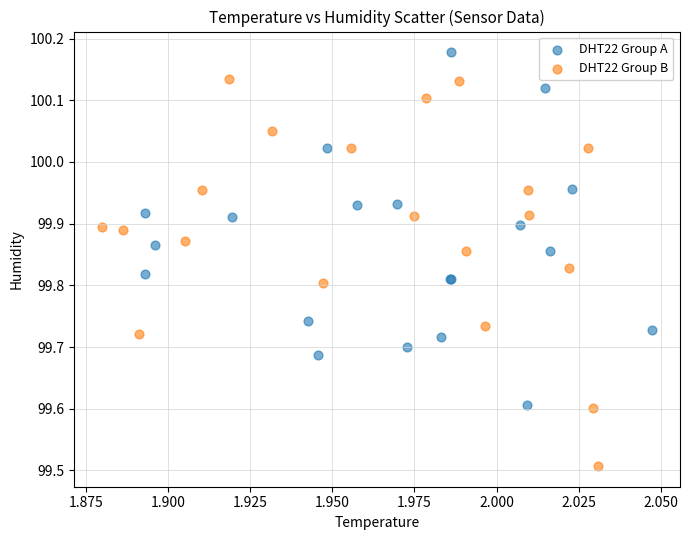

What are all the series names shown in the legend?

DHT22 Group A, DHT22 Group B